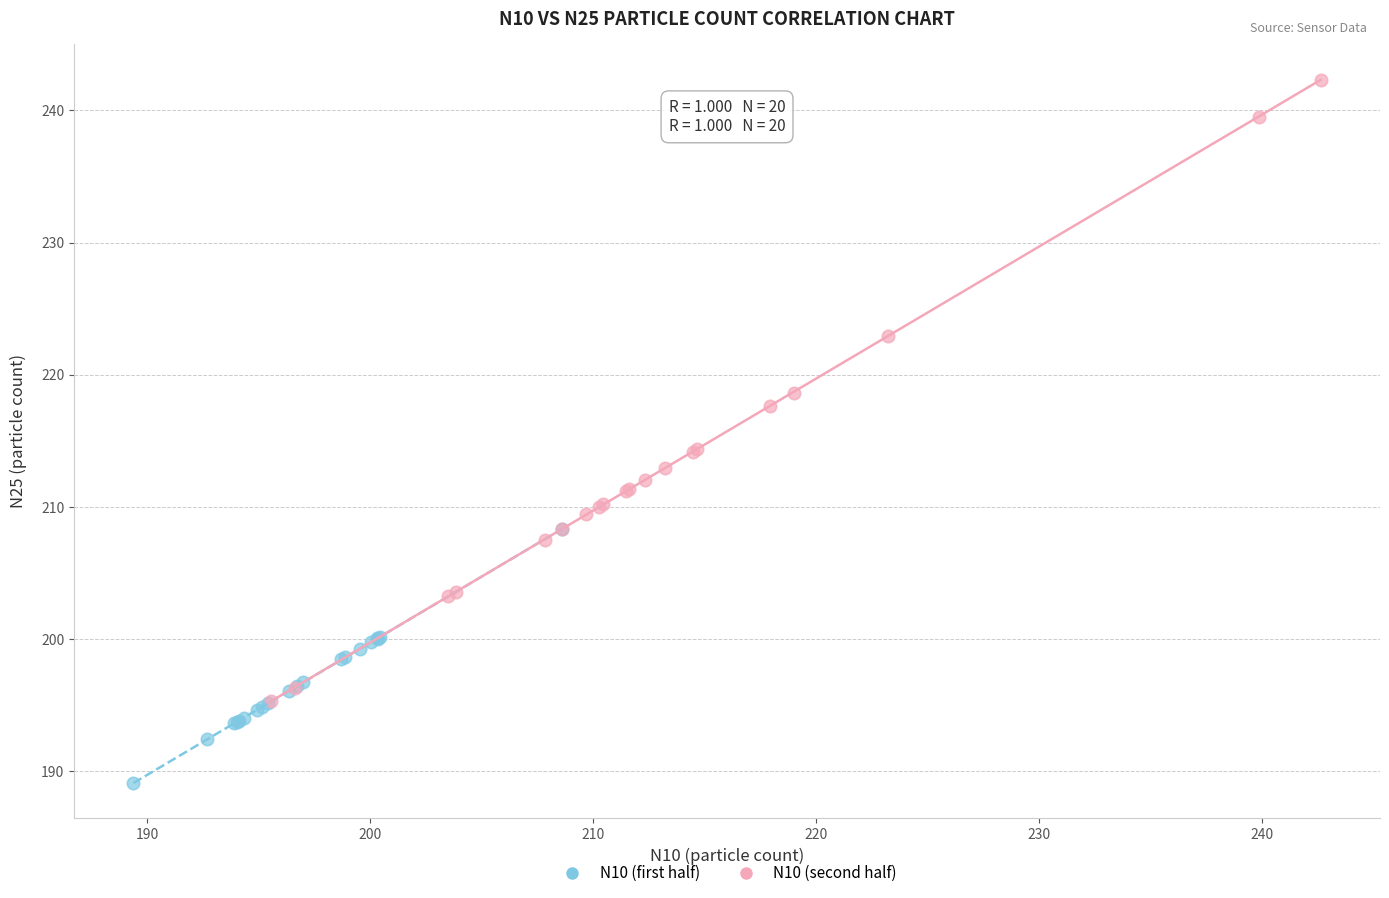

Which series has the widest spread of Y values?

N10 (second half)